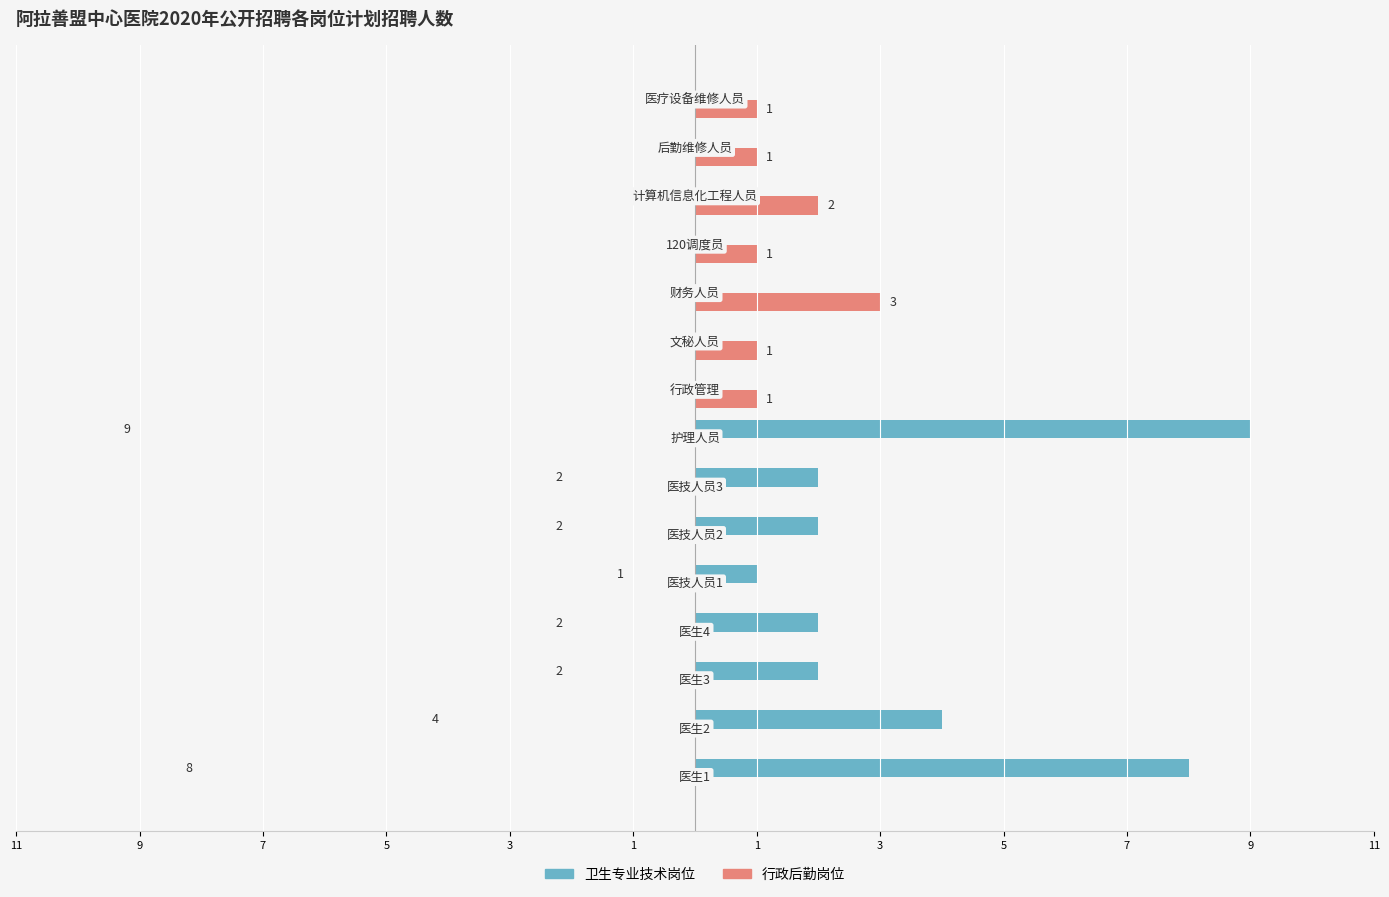

What are all the series names shown in the legend?

卫生专业技术岗位, 行政后勤岗位